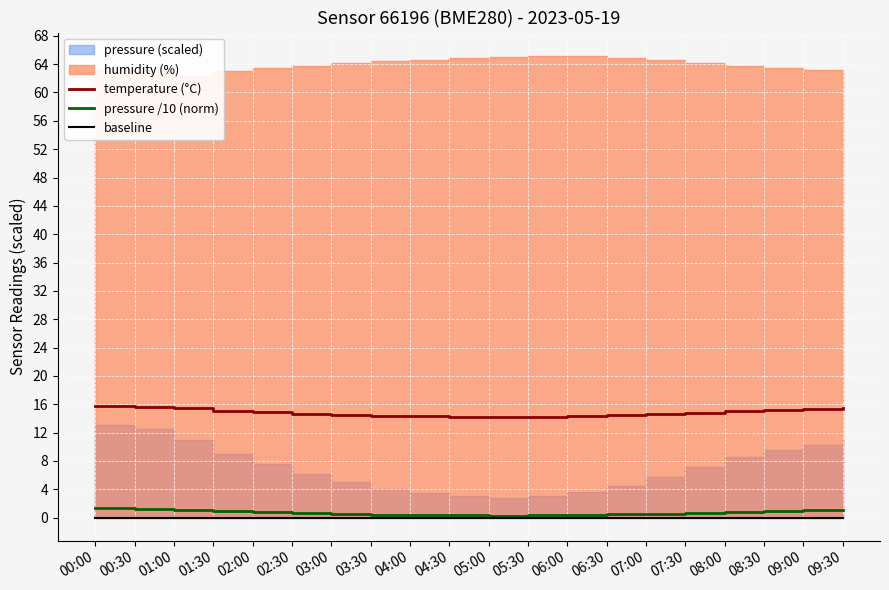

What is the value of the temperature (°C) point at the 17th from the left?

15.0